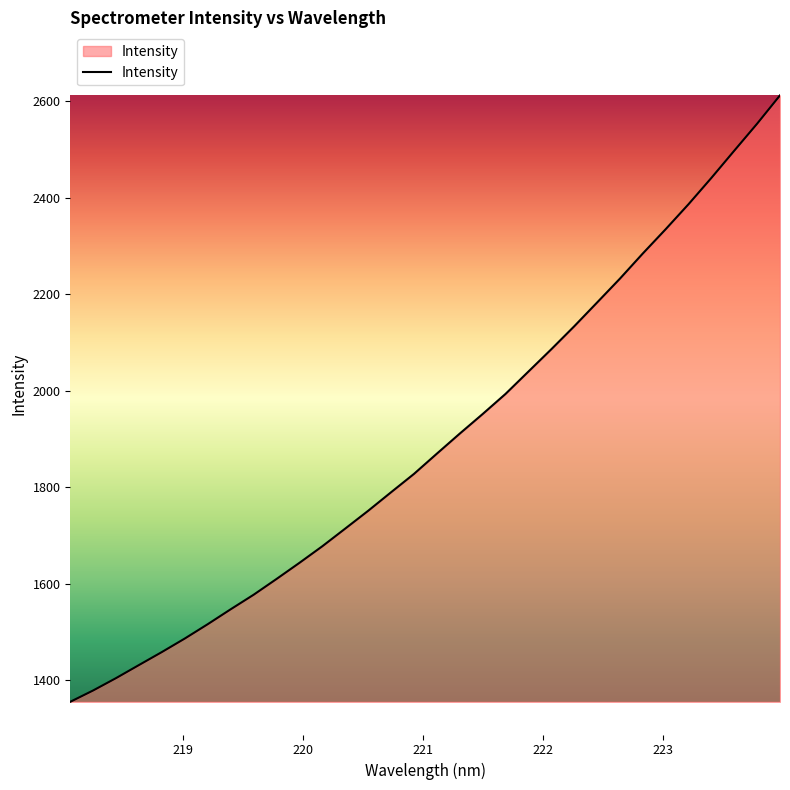

What is the greatest value displayed?

2611.8